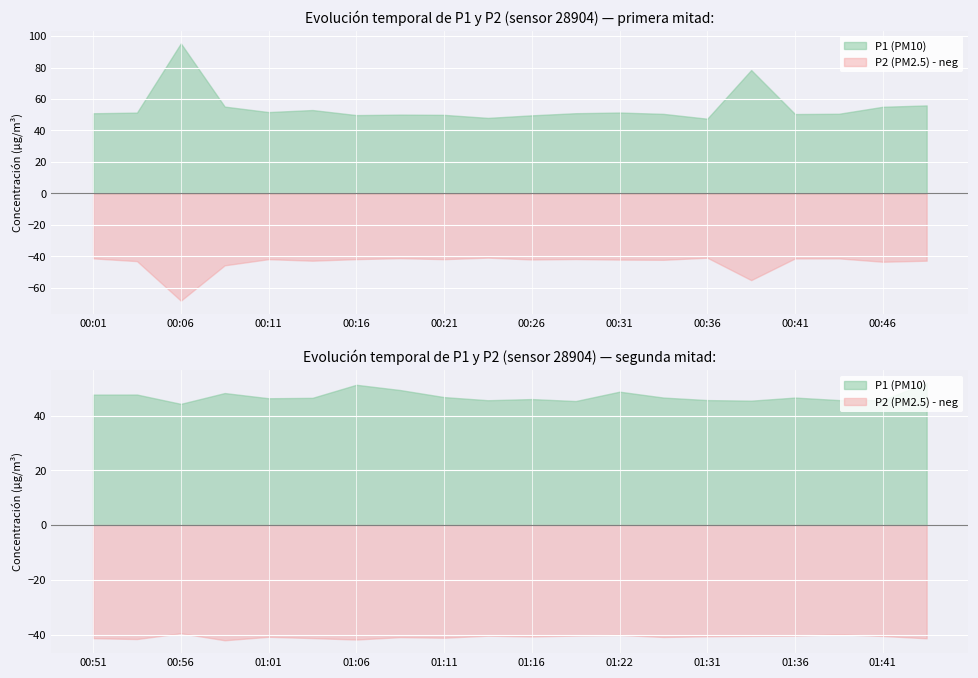

True or false: P1 and P2 intersect in this chart.

False